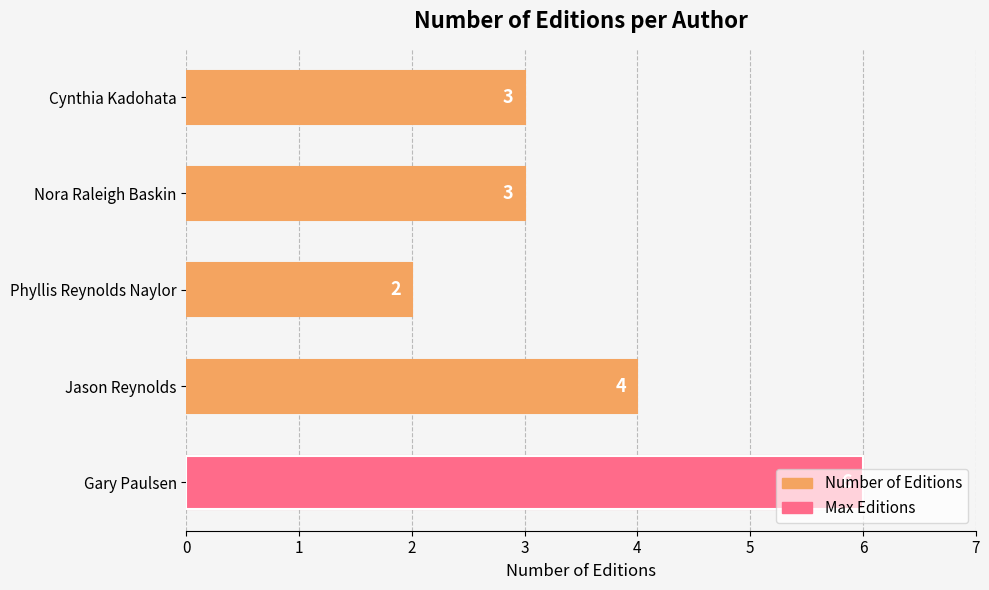

What is the difference between the maximum and minimum values?

4